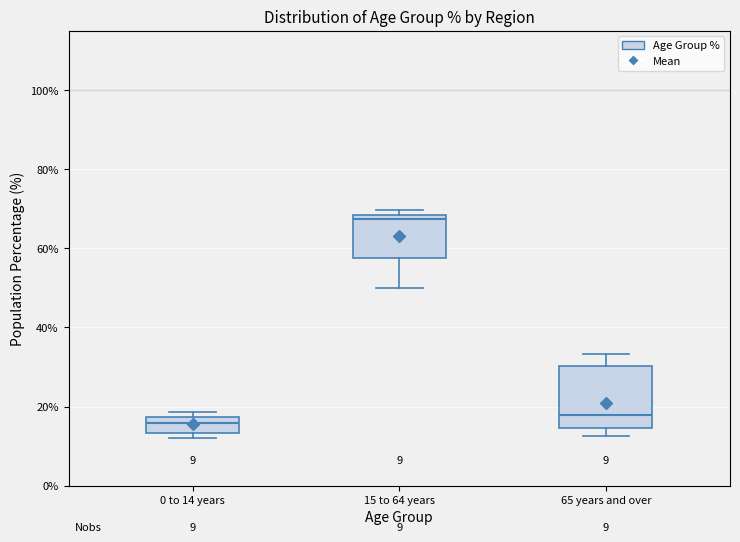

Which box is the tallest, from its lower edge to its upper edge?

65 years and over